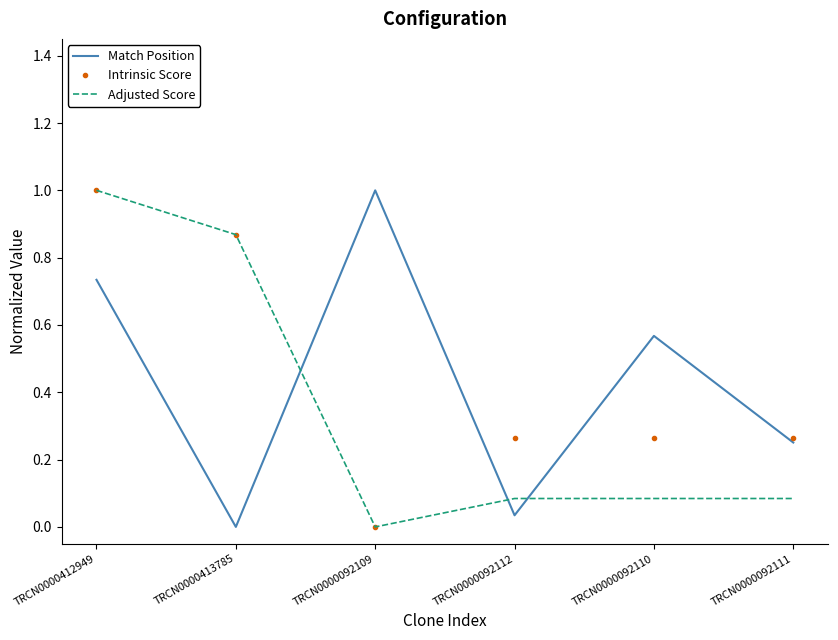

At which label is Match Position closest to 0?

TRCN0000413785